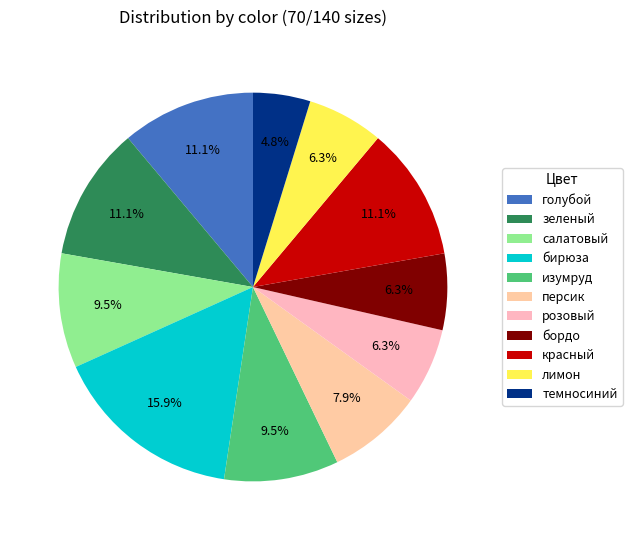

How many slices are in this pie chart?

11